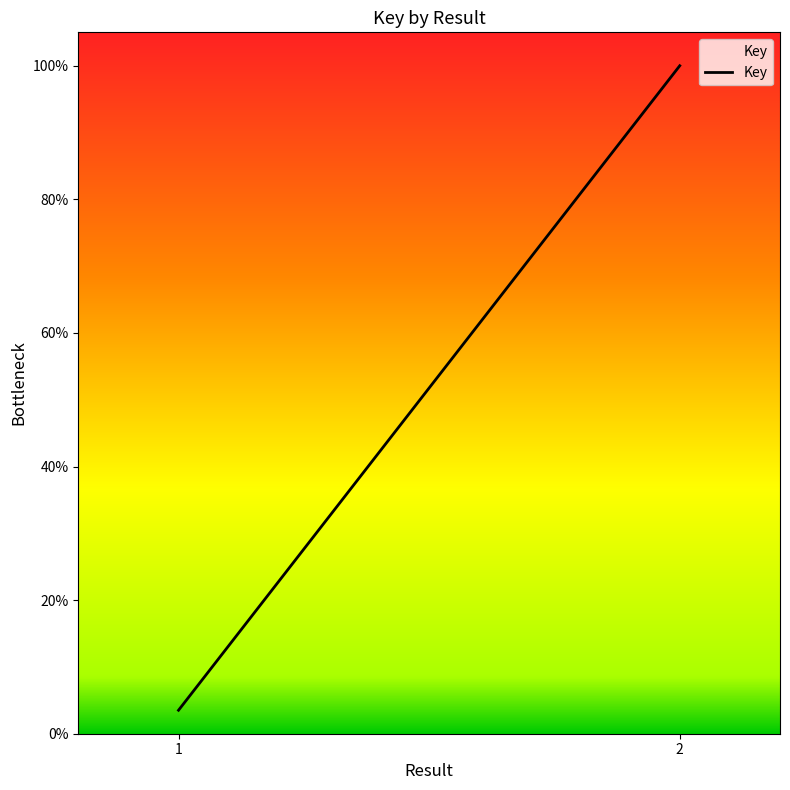

The value at 2 is 0.4. True or false?

False